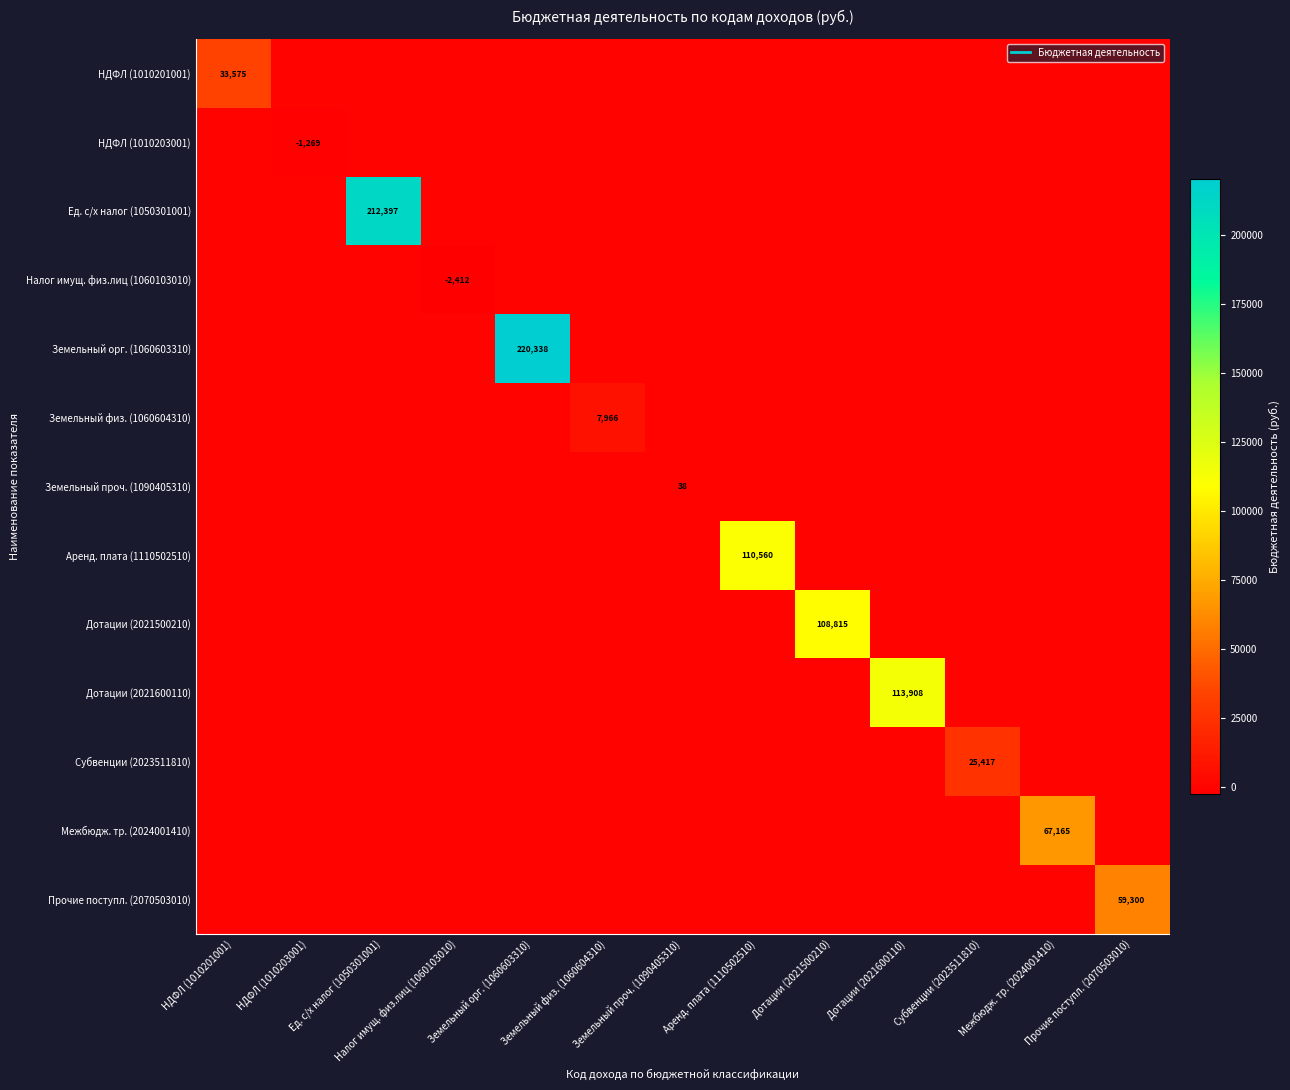

Is it true that НДФЛ (1010201001) equals 0.0 at Земельный проч. (1090405310)?

True